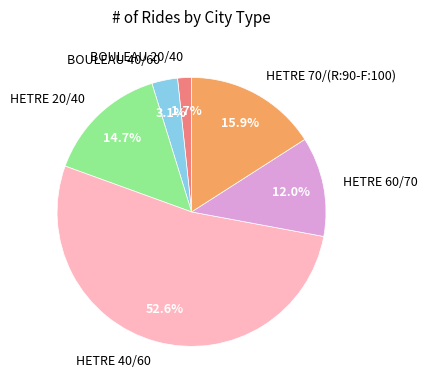

Does HETRE 40/60 represent more than half of the total?

Yes